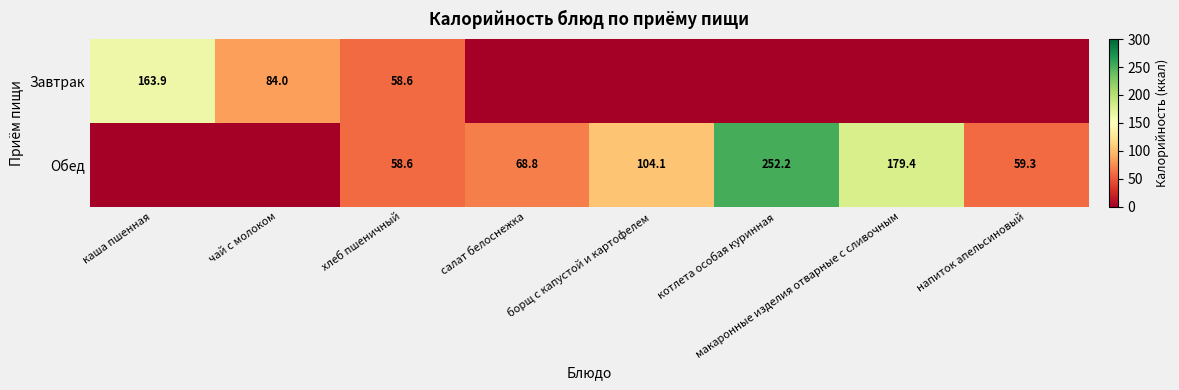

True or false: Обед has a value of 104.1 at борщ с капустой и картофелем.

True